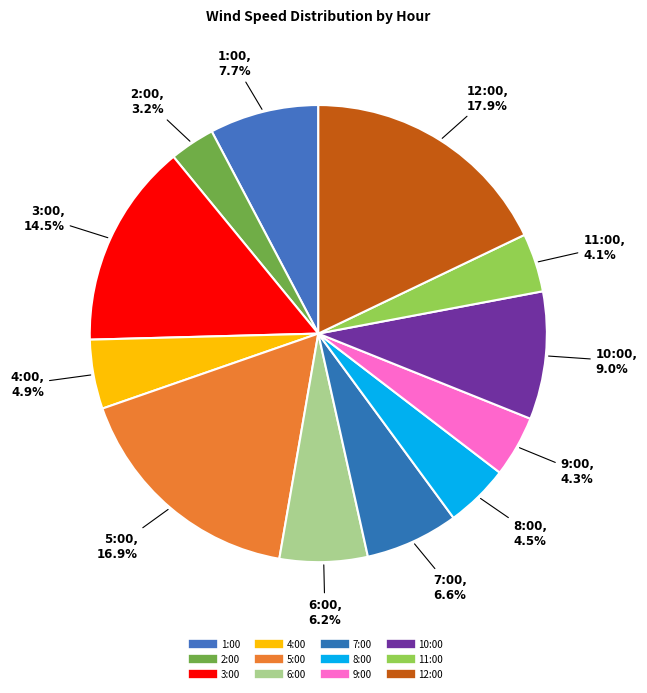

Do 9:00 and 8:00 together represent more than half of the pie?

No